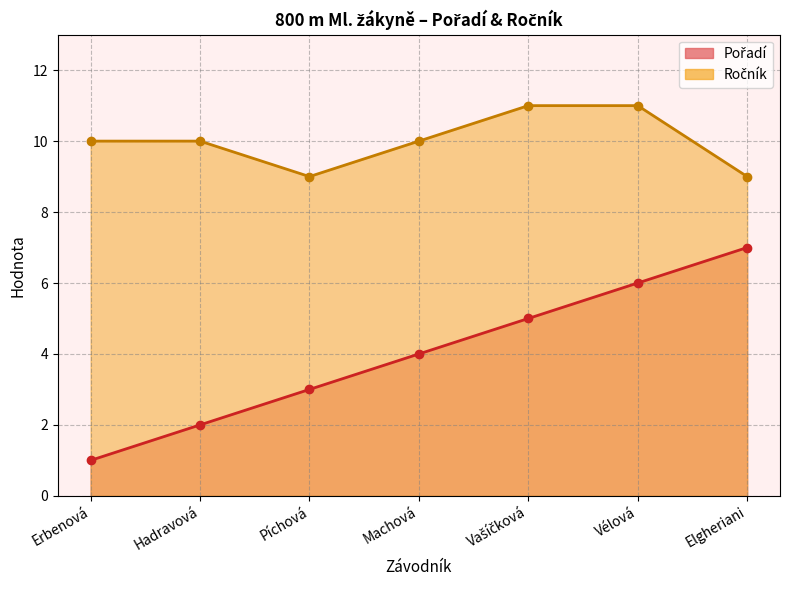

How many data points does each series have?

7